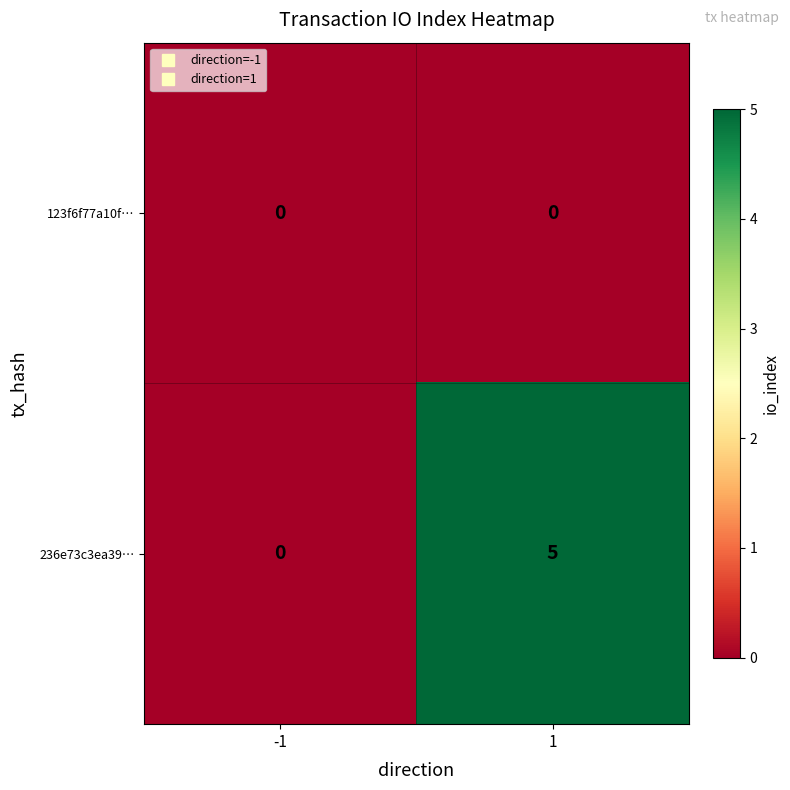

What is the approximate value of 236e73c3ea39… at 1?

5